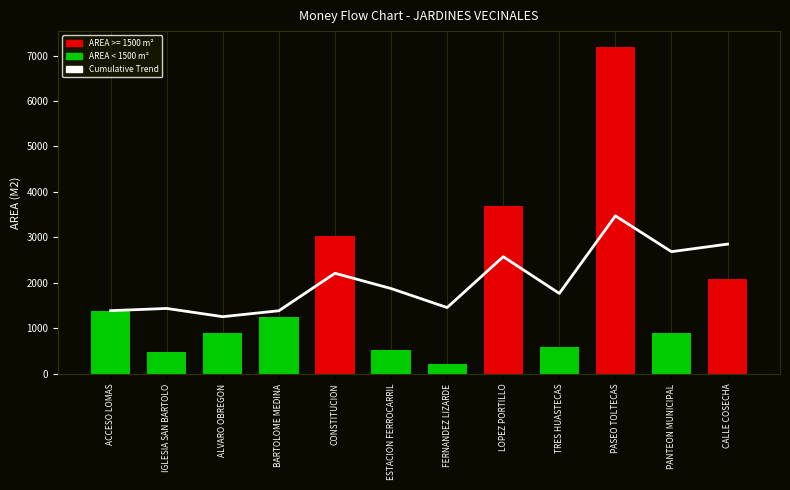

What is the difference between the second highest and minimum values in the AREA (M2) series?

3487.2